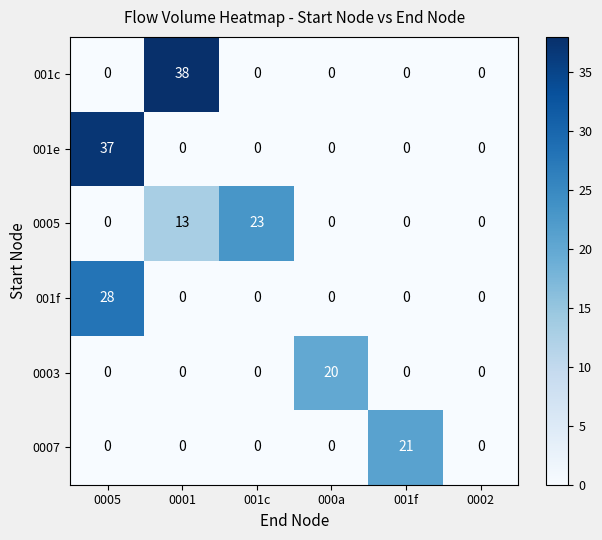

Count the 0005 values in the range 0 to 13.

5